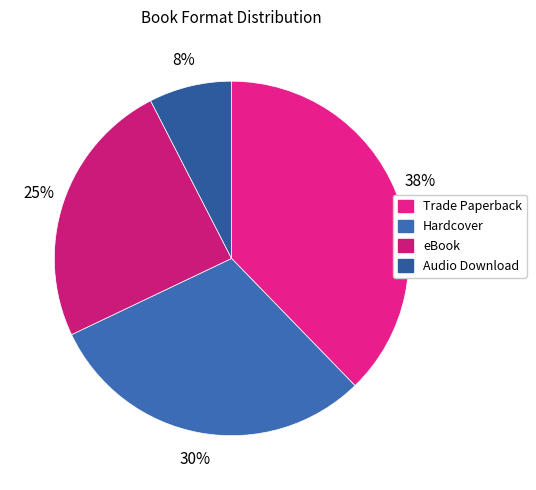

How many slices are in this pie chart?

4